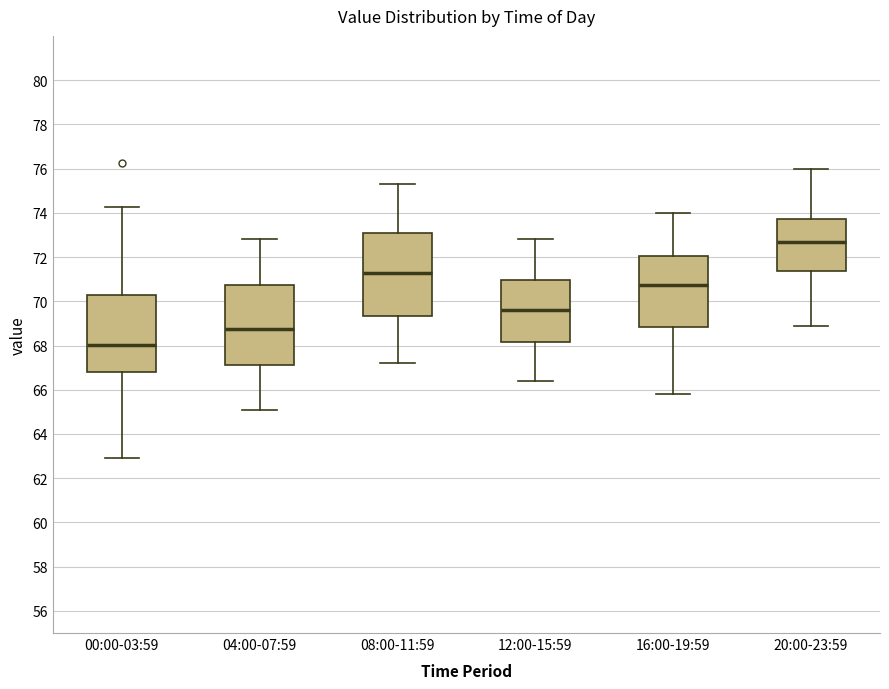

Where does the lower whisker of the box for 08:00-11:59 end on the y-axis? The values are not printed on the chart, so give them approximately, as read against the axis.

67.2